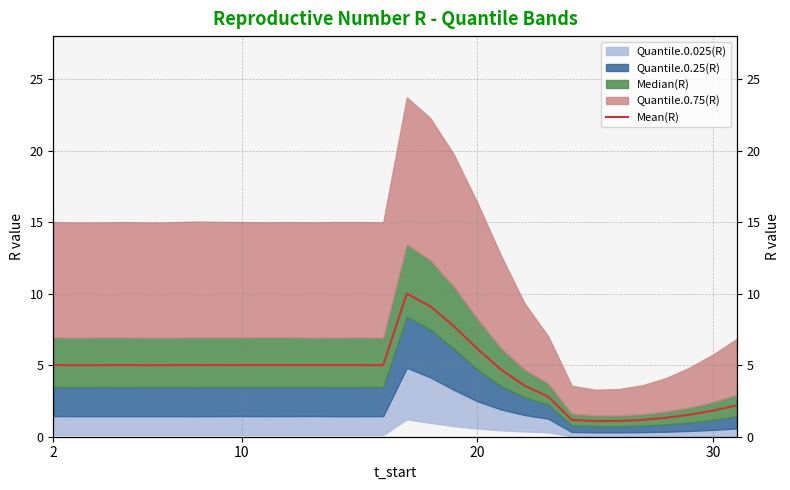

How many points are lower than both their immediate neighbors (excluding endpoints)?

5